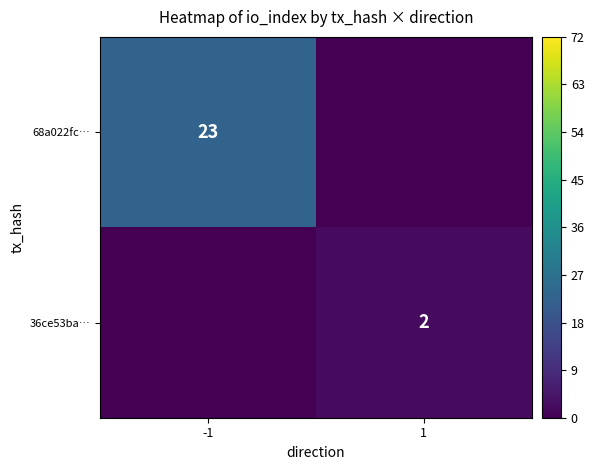

What is the total value across all series at 1?

2